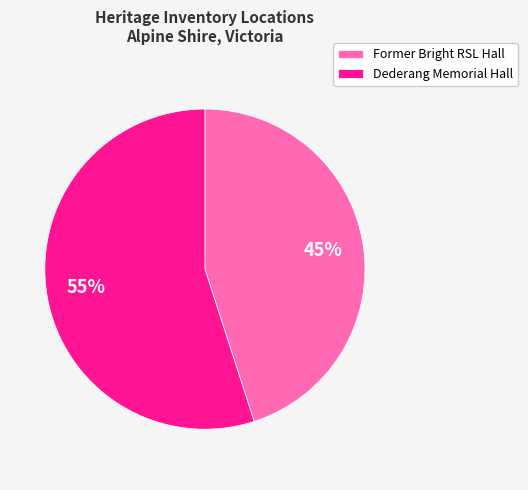

The Former Bright RSL Hall slice represents 39% of the pie. True or false?

False